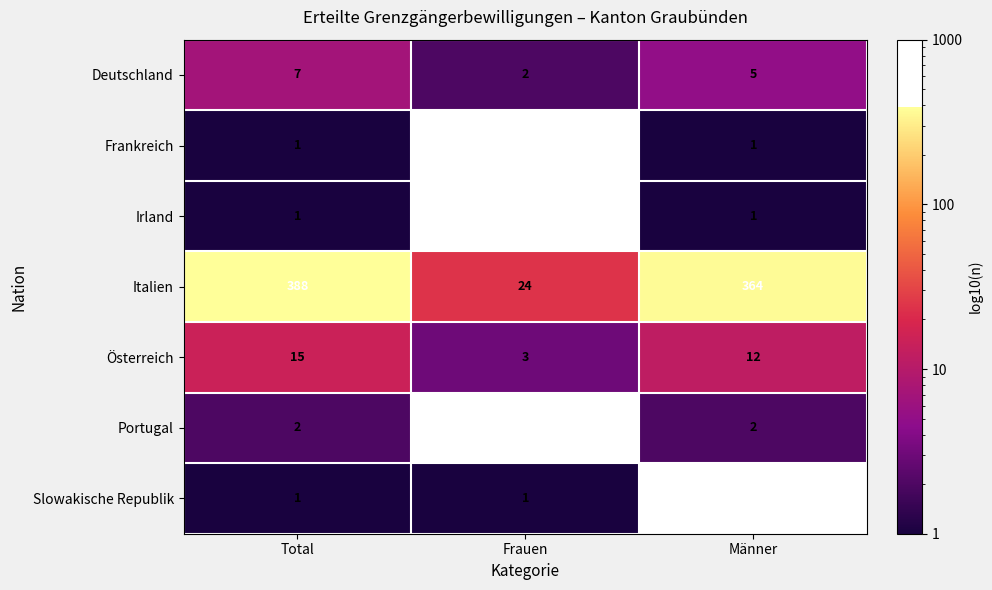

How many Deutschland values are between 2 and 7?

3